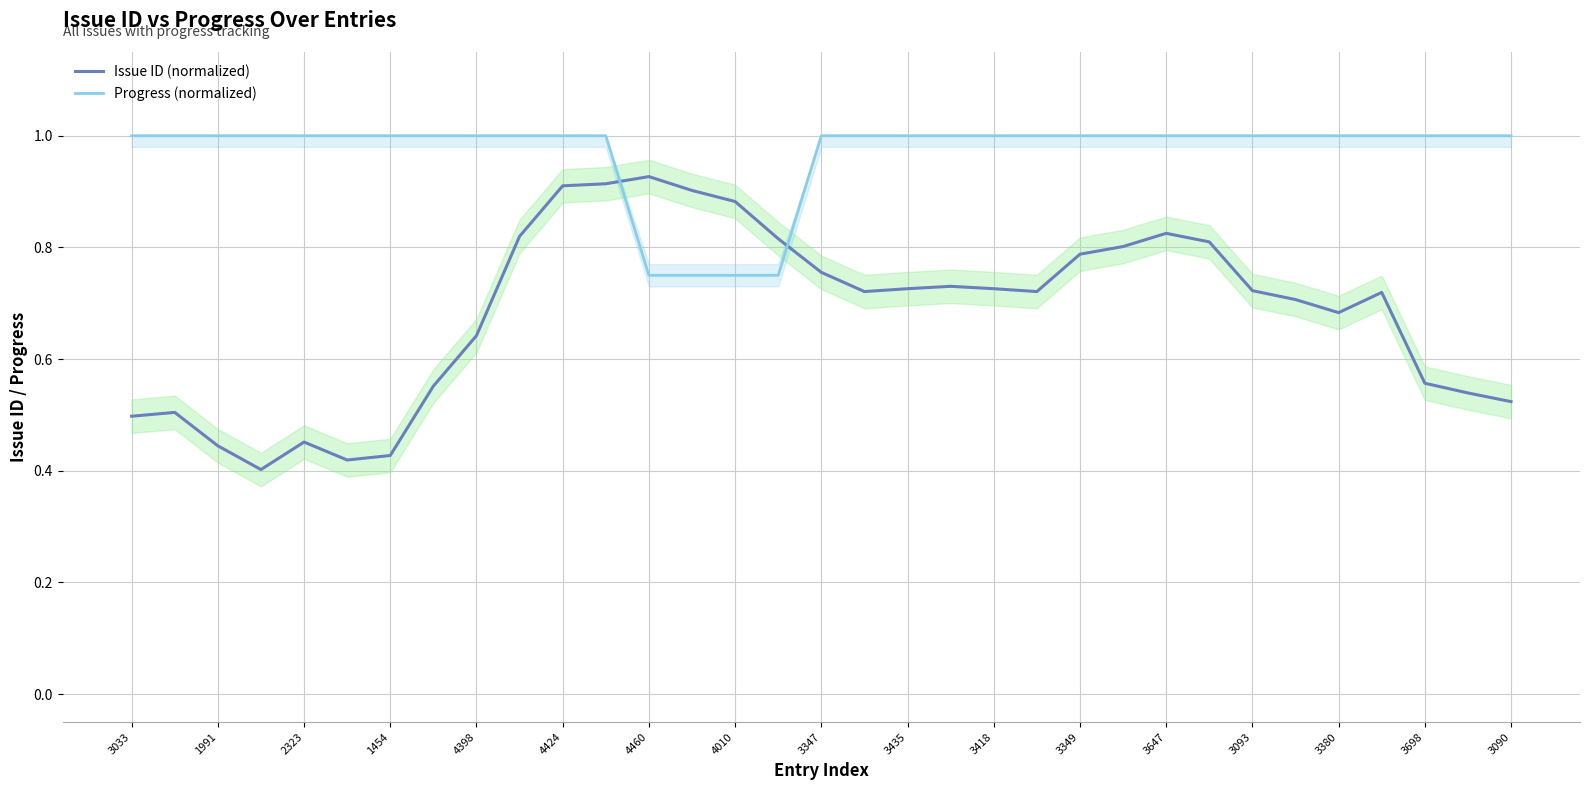

What value does the Issue ID (normalized) series have at 31?

0.5